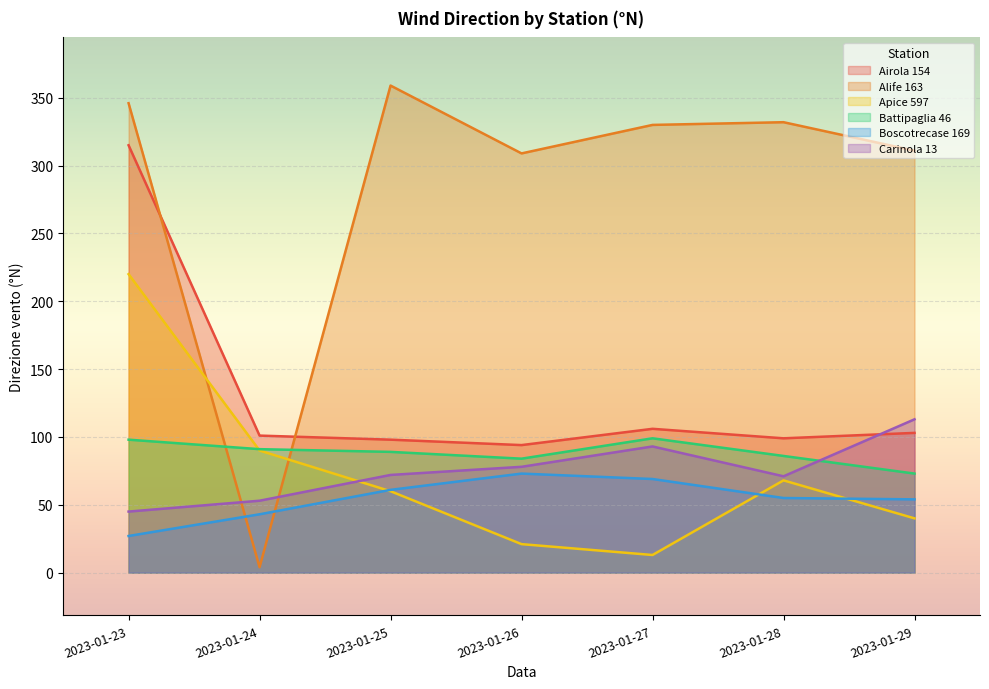

What are all the series names shown in the legend?

Airola 154, Alife 163, Apice 597, Battipaglia 46, Boscotrecase 169, Carinola 13